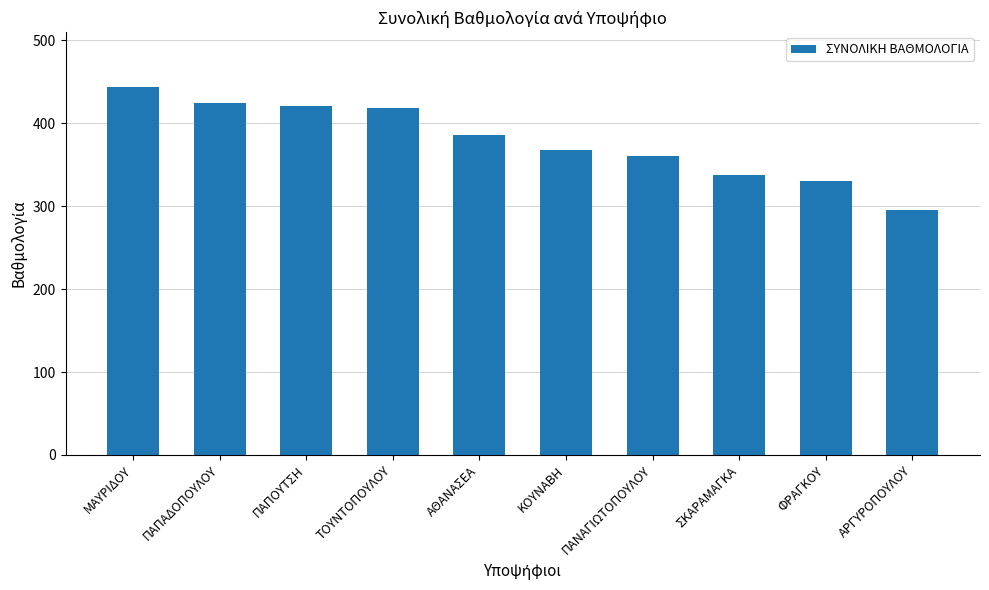

The chart shows a value of 73.1 at ΠΑΝΑΓΙΩΤΟΠΟΥΛΟΥ. True or false?

False